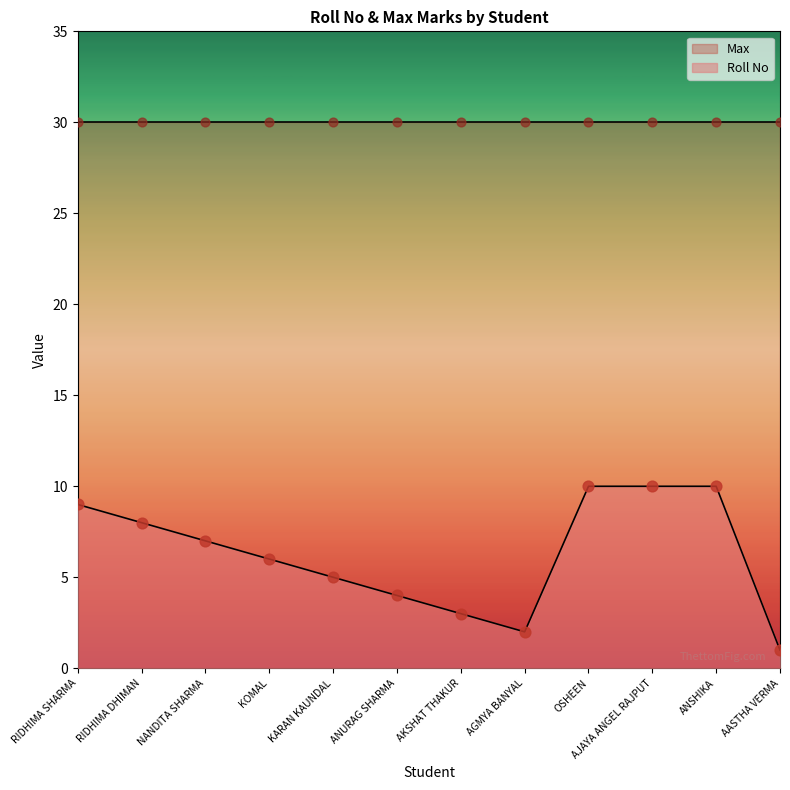

What is the change in value from RIDHIMA SHARMA to AGMYA BANYAL?

-7